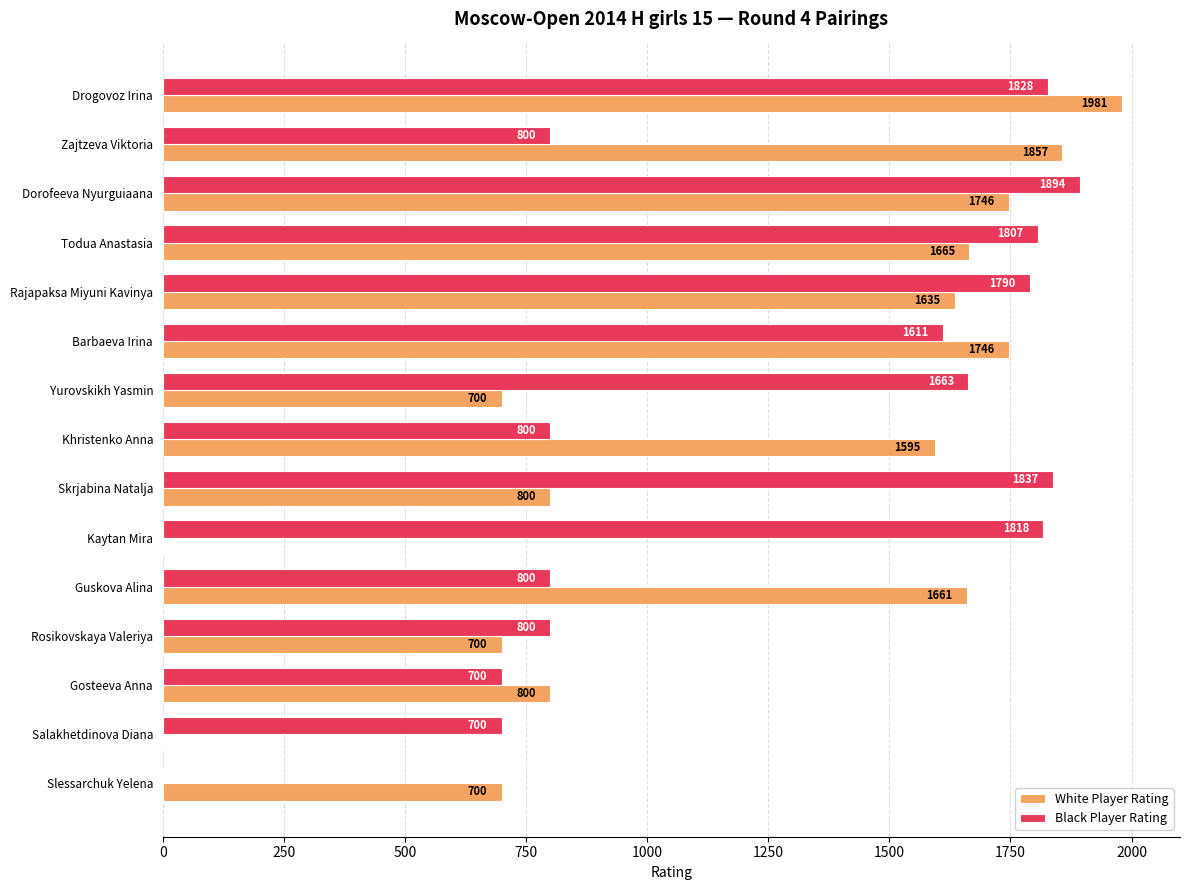

Read the White Player Rating value at Zajtzeva Viktoria.

1857